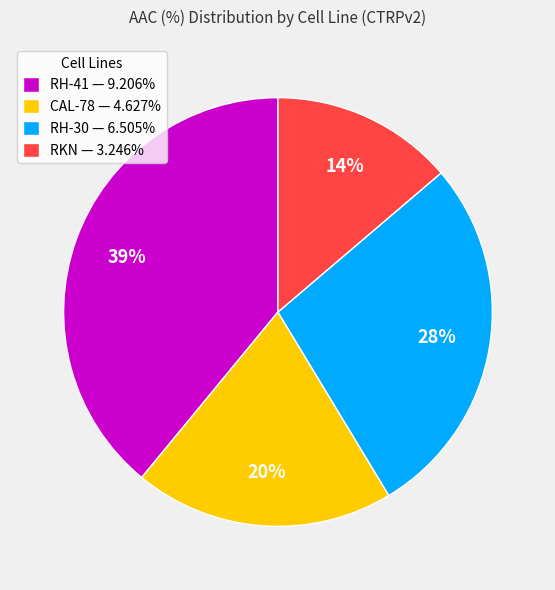

Combined, do RKN — 3.246% and CAL-78 — 4.627% account for over 50%?

No